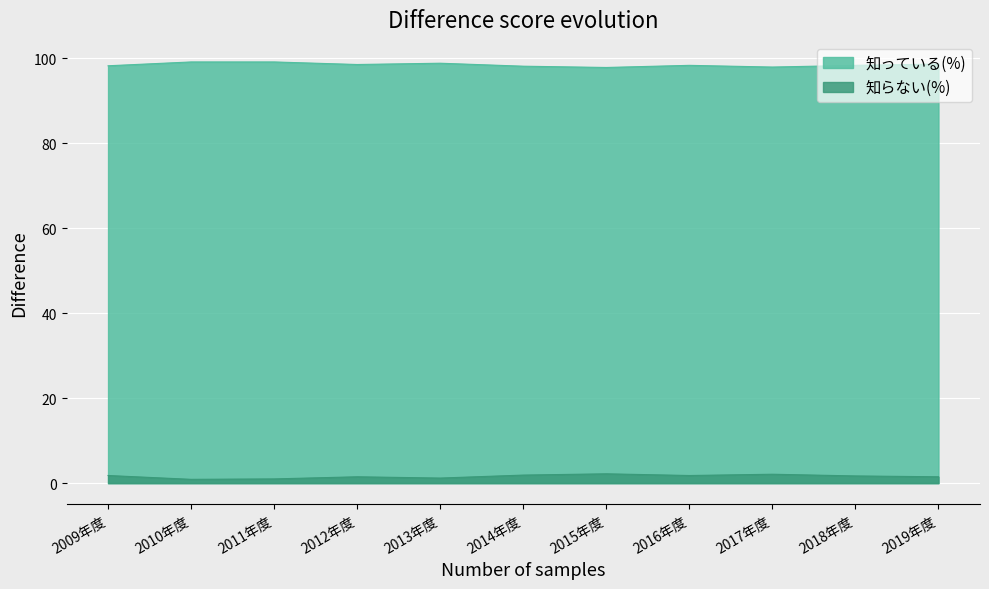

Rank the series by their average value, from highest to lowest.

知っている(%), 知らない(%)